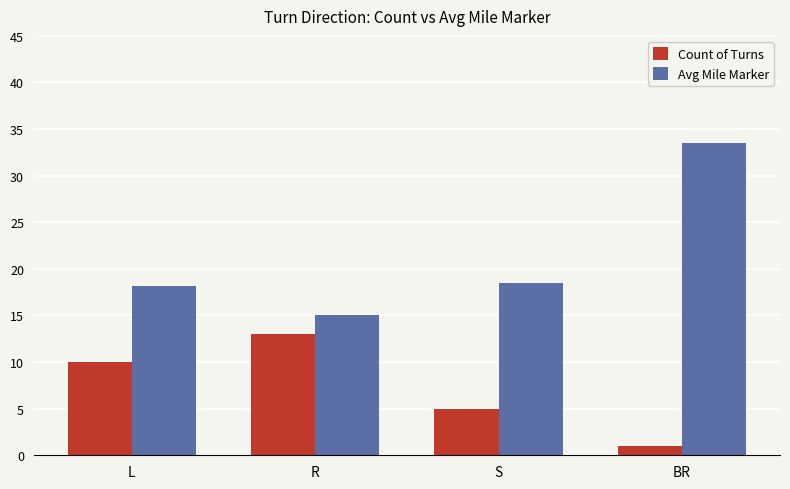

Which series has the widest spread of values?

Avg Mile Marker